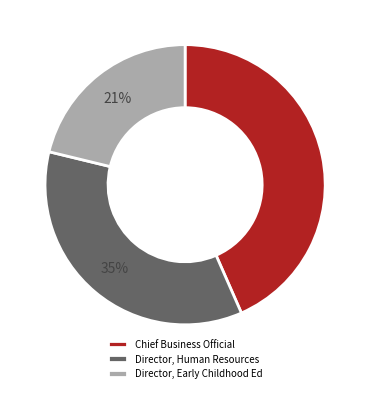

How many segments does this pie chart have?

3